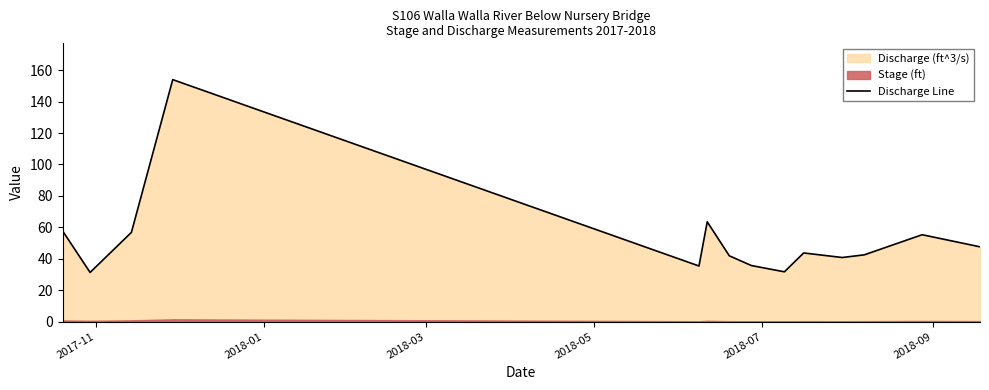

What is the maximum value for Discharge Line?

154.0